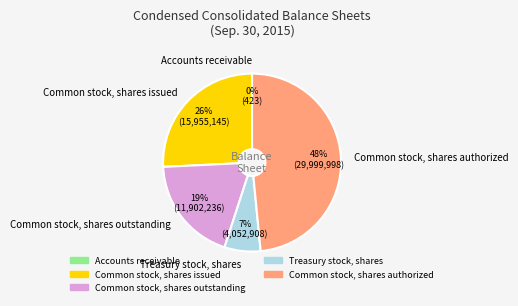

Which slice is the largest?

Common stock, shares authorized